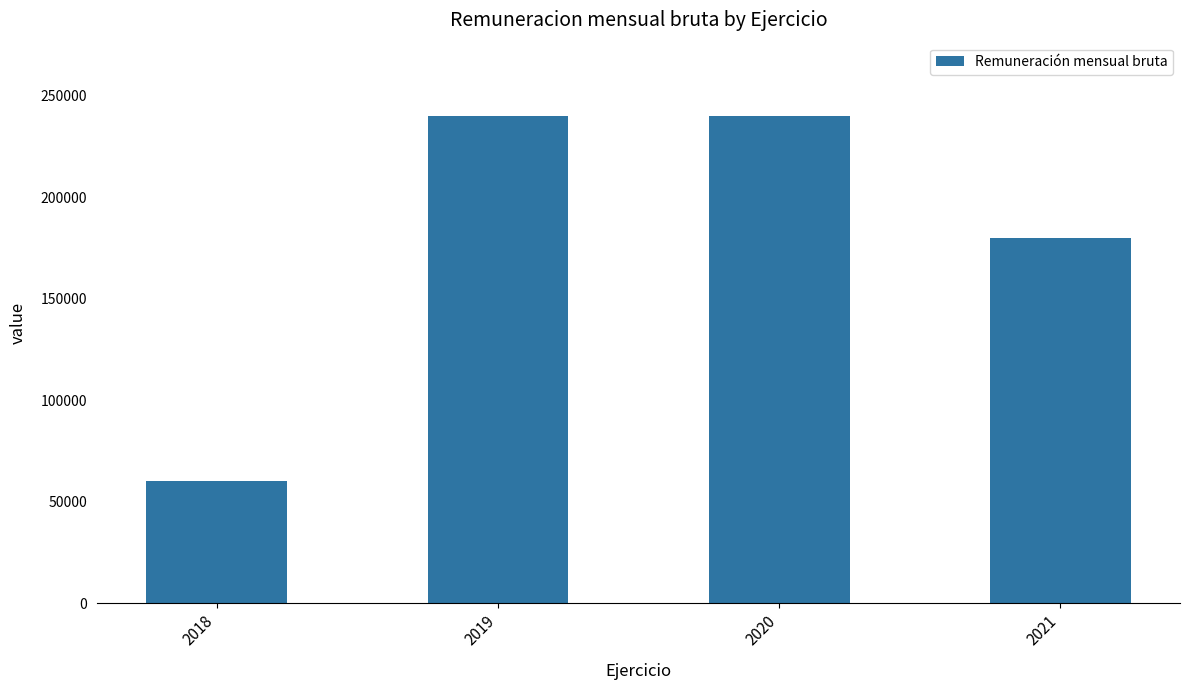

What is the approximate value at 2020, to the nearest 50?

240000